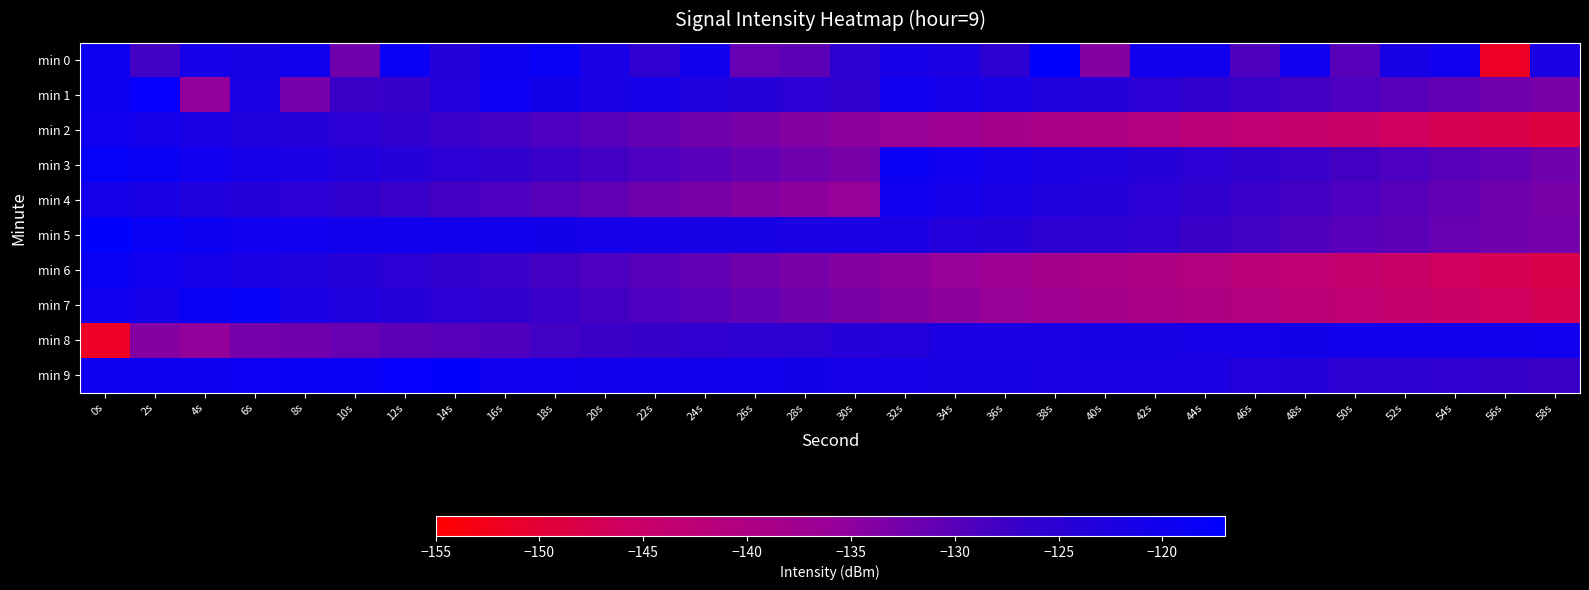

Reading left to right, what are all the values shown in this chart?

min 0: 0s=-119.2	2s=-127.9	4s=-121.1	6s=-121.6	8s=-120.1	10s=-132.4	12s=-118.8	14s=-124.1	16s=-119.9	18s=-118.6	20s=-121.9	22s=-125.8	24s=-120.4	26s=-131.4	28s=-130.2	30s=-125.5	32s=-121.3	34s=-122.3	36s=-125.3	38s=-117.1	40s=-134.0	42s=-120.4	44s=-120.4	46s=-129.0	48s=-120.1	50s=-129.9	52s=-121.6	54s=-120.1	56s=-151.7	58s=-122.0
min 1: 0s=-119.4	2s=-117.8	4s=-135.4	6s=-122.0	8s=-132.7	10s=-127.4	12s=-126.9	14s=-123.6	16s=-119.2	18s=-120.7	20s=-122.0	22s=-121.0	24s=-123.0	26s=-124.0	28s=-125.0	30s=-126.0	32s=-120.0	34s=-121.0	36s=-122.0	38s=-123.0	40s=-124.0	42s=-125.0	44s=-126.0	46s=-127.0	48s=-128.0	50s=-129.0	52s=-130.0	54s=-131.0	56s=-132.0	58s=-133.0
min 2: 0s=-120.0	2s=-121.0	4s=-122.0	6s=-123.0	8s=-124.0	10s=-125.0	12s=-126.0	14s=-127.0	16s=-128.0	18s=-129.0	20s=-130.0	22s=-131.0	24s=-132.0	26s=-133.0	28s=-134.0	30s=-135.0	32s=-136.0	34s=-137.0	36s=-138.0	38s=-139.0	40s=-140.0	42s=-141.0	44s=-142.0	46s=-143.0	48s=-144.0	50s=-145.0	52s=-146.0	54s=-147.0	56s=-148.0	58s=-149.0
min 3: 0s=-118.0	2s=-119.0	4s=-120.0	6s=-121.0	8s=-122.0	10s=-123.0	12s=-124.0	14s=-125.0	16s=-126.0	18s=-127.0	20s=-128.0	22s=-129.0	24s=-130.0	26s=-131.0	28s=-132.0	30s=-133.0	32s=-119.0	34s=-120.0	36s=-121.0	38s=-122.0	40s=-123.0	42s=-124.0	44s=-125.0	46s=-126.0	48s=-127.0	50s=-128.0	52s=-129.0	54s=-130.0	56s=-131.0	58s=-132.0
min 4: 0s=-121.0	2s=-122.0	4s=-123.0	6s=-124.0	8s=-125.0	10s=-126.0	12s=-127.0	14s=-128.0	16s=-129.0	18s=-130.0	20s=-131.0	22s=-132.0	24s=-133.0	26s=-134.0	28s=-135.0	30s=-136.0	32s=-120.0	34s=-121.0	36s=-122.0	38s=-123.0	40s=-124.0	42s=-125.0	44s=-126.0	46s=-127.0	48s=-128.0	50s=-129.0	52s=-130.0	54s=-131.0	56s=-132.0	58s=-133.0
min 5: 0s=-117.1	2s=-118.6	4s=-119.2	6s=-120.1	8s=-120.1	10s=-120.1	12s=-120.4	14s=-120.4	16s=-120.4	18s=-120.7	20s=-121.1	22s=-121.3	24s=-121.6	26s=-121.6	28s=-121.9	30s=-122.0	32s=-122.3	34s=-123.6	36s=-124.1	38s=-125.3	40s=-125.5	42s=-125.8	44s=-127.4	46s=-127.9	48s=-129.0	50s=-129.9	52s=-130.2	54s=-131.4	56s=-132.4	58s=-132.7
min 6: 0s=-119.0	2s=-120.0	4s=-121.0	6s=-122.0	8s=-123.0	10s=-124.0	12s=-125.0	14s=-126.0	16s=-127.0	18s=-128.0	20s=-129.0	22s=-130.0	24s=-131.0	26s=-132.0	28s=-133.0	30s=-134.0	32s=-135.0	34s=-136.0	36s=-137.0	38s=-138.0	40s=-139.0	42s=-140.0	44s=-141.0	46s=-142.0	48s=-143.0	50s=-144.0	52s=-145.0	54s=-146.0	56s=-147.0	58s=-148.0
min 7: 0s=-120.0	2s=-121.0	4s=-119.0	6s=-118.0	8s=-122.0	10s=-123.0	12s=-124.0	14s=-125.0	16s=-126.0	18s=-127.0	20s=-128.0	22s=-129.0	24s=-130.0	26s=-131.0	28s=-132.0	30s=-133.0	32s=-134.0	34s=-135.0	36s=-136.0	38s=-137.0	40s=-138.0	42s=-139.0	44s=-140.0	46s=-141.0	48s=-142.0	50s=-143.0	52s=-144.0	54s=-145.0	56s=-146.0	58s=-147.0
min 8: 0s=-151.7	2s=-134.0	4s=-135.4	6s=-132.7	8s=-132.4	10s=-131.4	12s=-130.2	14s=-129.9	16s=-129.0	18s=-127.9	20s=-127.4	22s=-126.9	24s=-125.8	26s=-125.5	28s=-125.3	30s=-124.1	32s=-123.6	34s=-122.3	36s=-122.0	38s=-121.9	40s=-121.6	42s=-121.6	44s=-121.3	46s=-121.1	48s=-120.7	50s=-120.4	52s=-120.4	54s=-120.4	56s=-120.1	58s=-120.1
min 9: 0s=-119.9	2s=-119.4	4s=-119.2	6s=-119.2	8s=-118.8	10s=-118.6	12s=-117.8	14s=-117.1	16s=-120.1	18s=-120.1	20s=-120.1	22s=-120.4	24s=-120.4	26s=-120.4	28s=-120.7	30s=-121.1	32s=-121.3	34s=-121.6	36s=-121.6	38s=-121.9	40s=-122.0	42s=-122.0	44s=-122.3	46s=-123.6	48s=-124.1	50s=-125.3	52s=-125.5	54s=-125.8	56s=-126.9	58s=-127.4